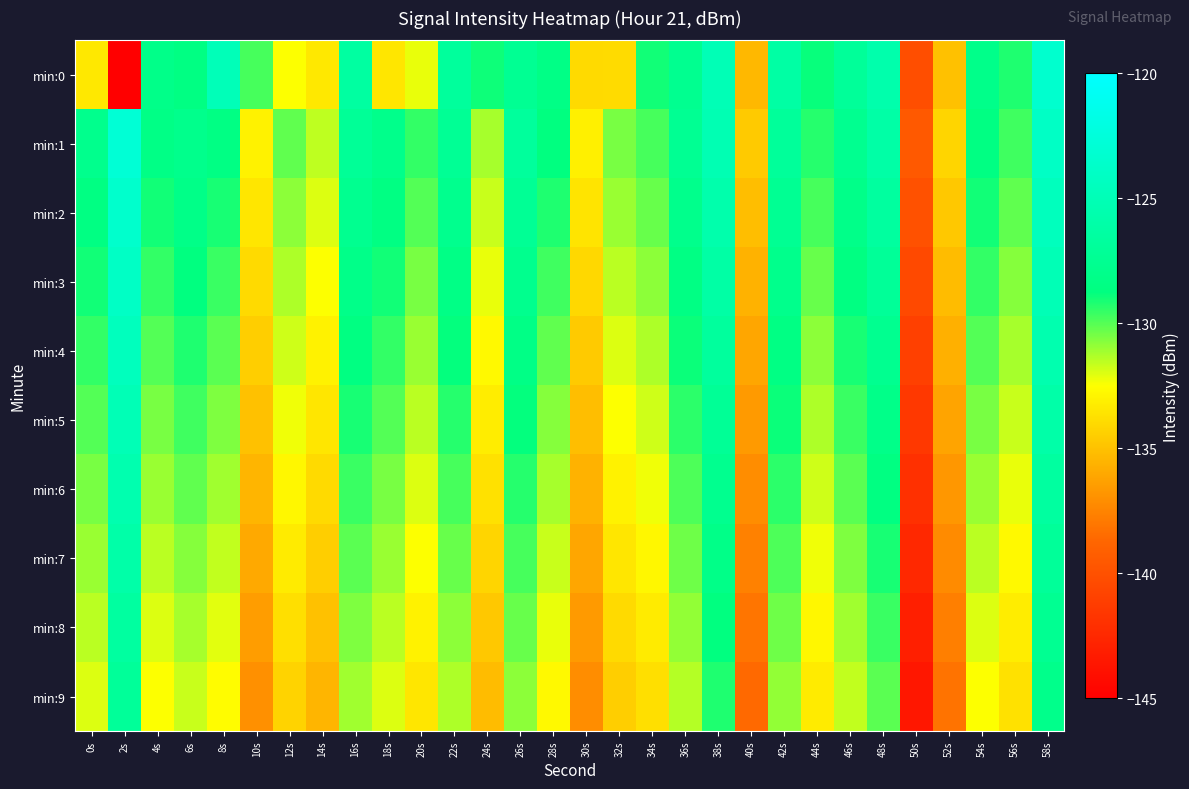

List the series in order of their peak value, highest first.

min:1, min:0, min:2, min:3, min:4, min:5, min:6, min:7, min:8, min:9